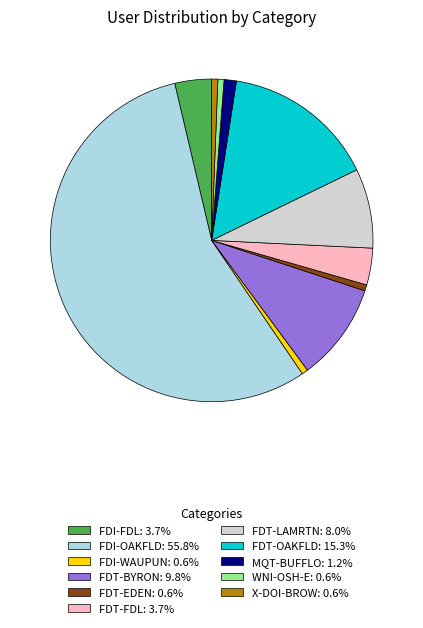

Is the sum of X-DOI-BROW: 0.6% and FDT-EDEN: 0.6% greater than half?

No